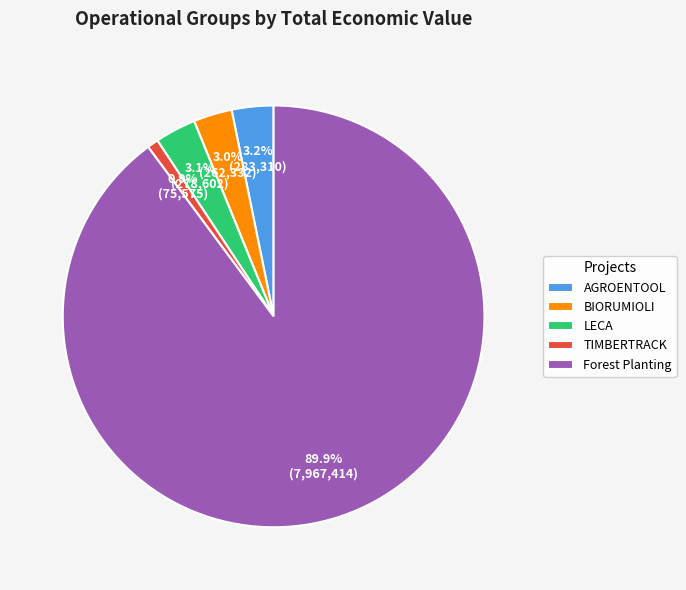

What is the ratio of the value at BIORUMIOLI to the value at TIMBERTRACK?

3.5